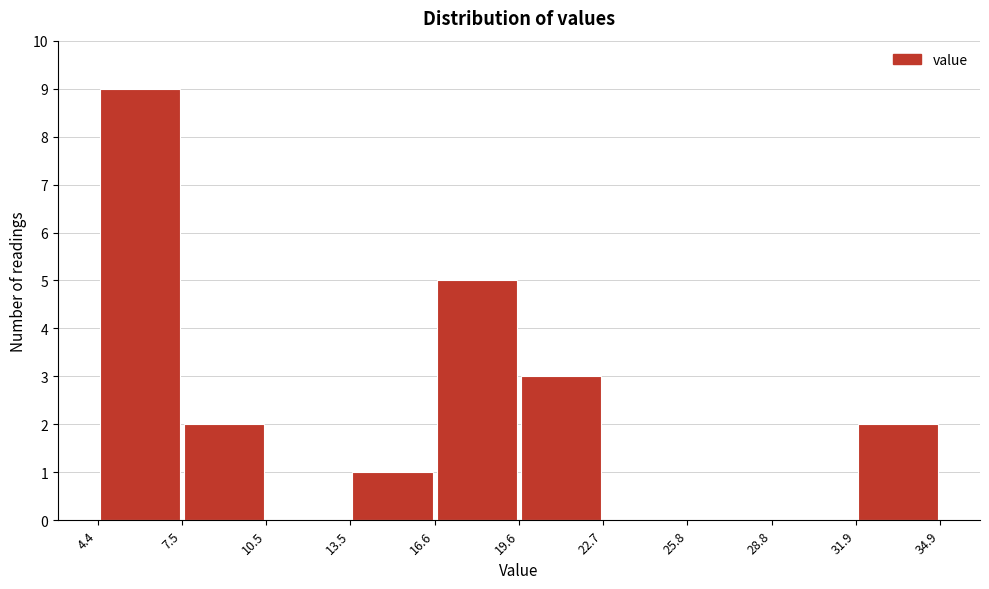

Reading left to right, list every bar in this chart as the range it spans on the x-axis followed by its height. The values are not printed on the chart, so give them approximately, as read against the axis.

4.4 to 7.5: 9
7.5 to 10.5: 2
10.5 to 13.5: 0
13.5 to 16.6: 1
16.6 to 19.6: 5
19.6 to 22.7: 3
22.7 to 25.8: 0
25.8 to 28.8: 0
28.8 to 31.9: 0
31.9 to 34.9: 2